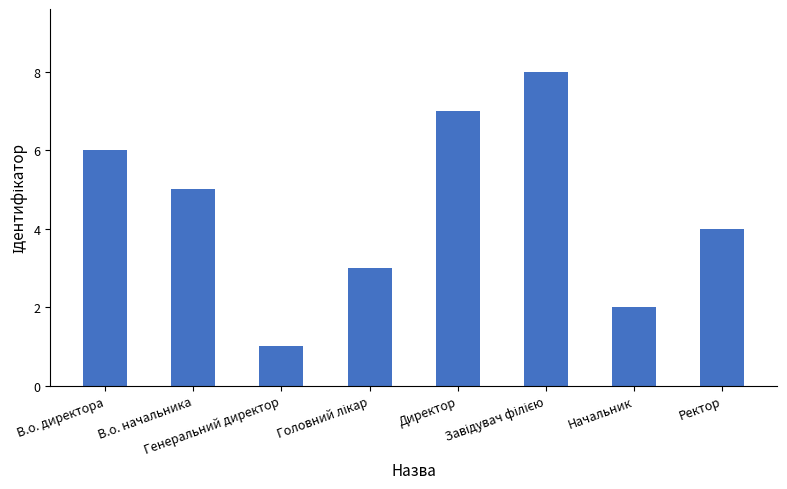

Count the number of data series in this chart.

1